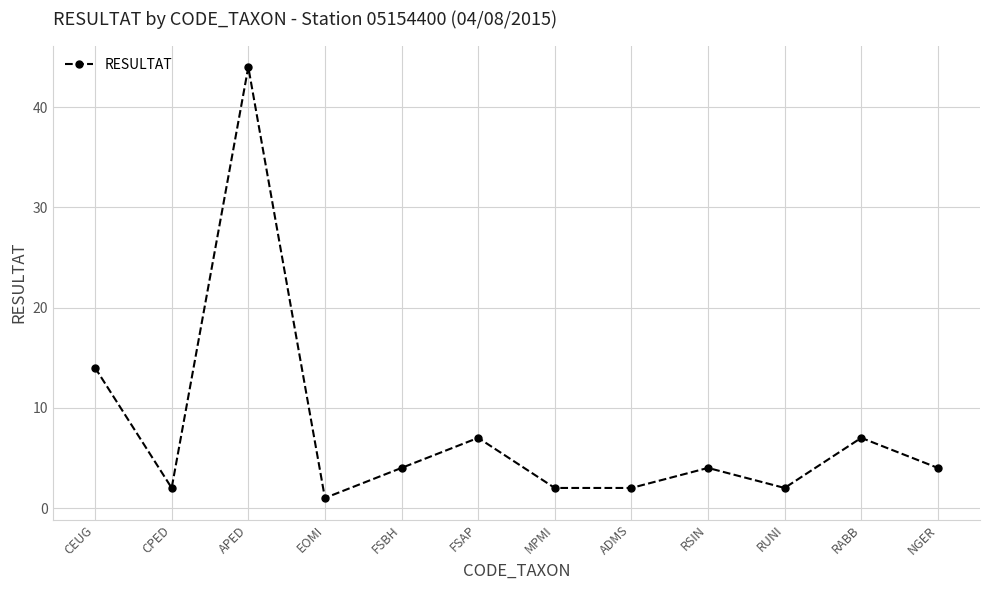

What is the sum of the values at RABB and FSAP?

14